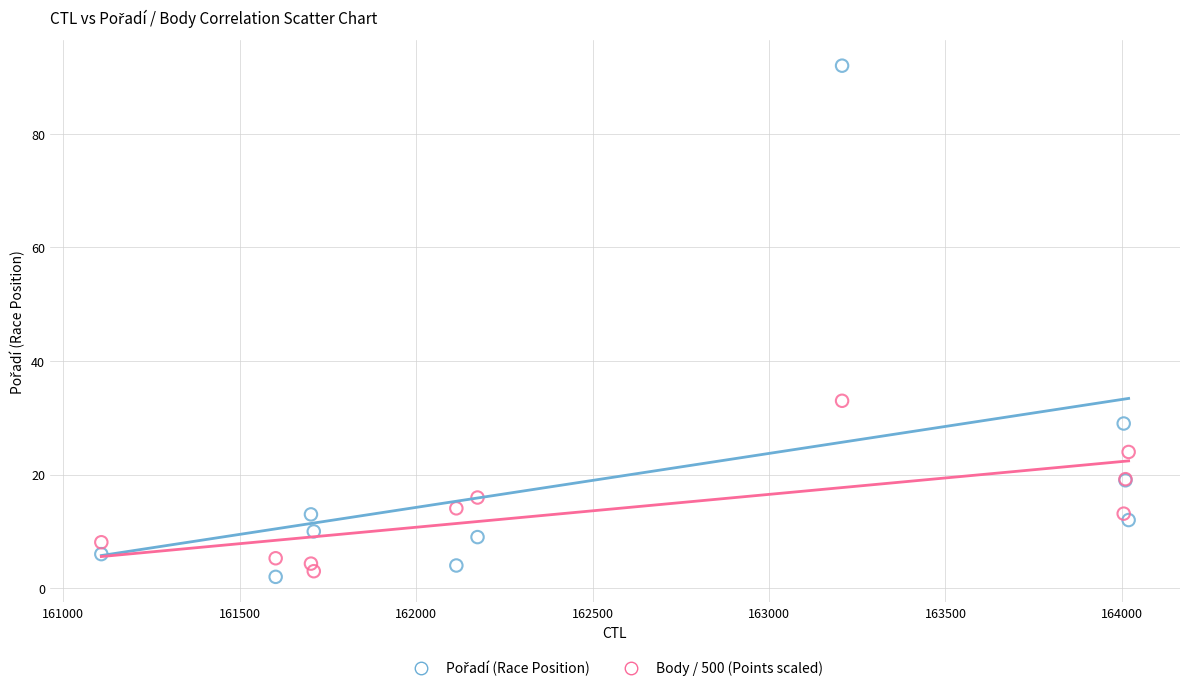

What is the X range (max minus min) for the scatter plot?

2911.0